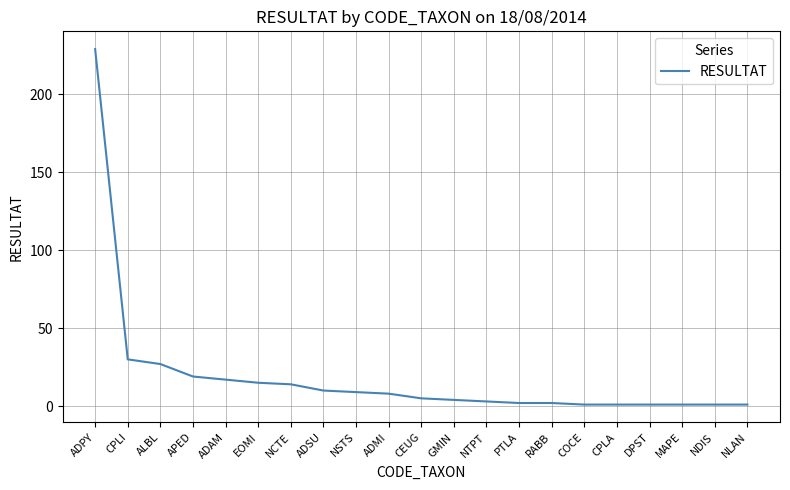

What is the sum of all values?

400